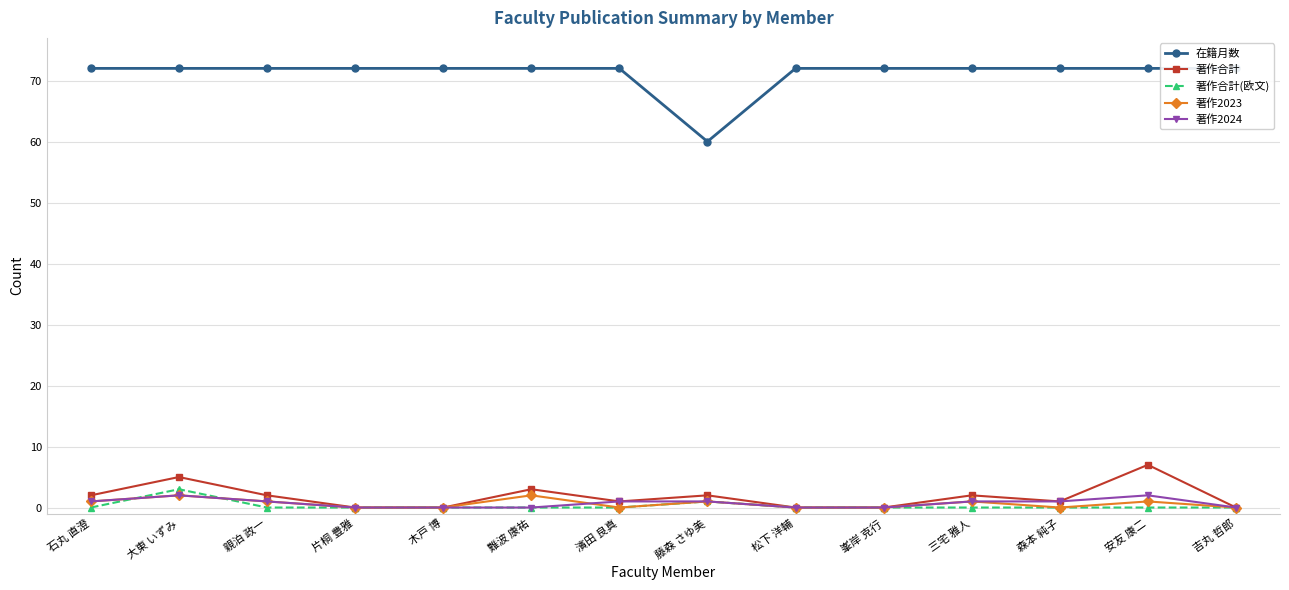

True or false: 著作2024 and 著作合計 cross at least once.

False